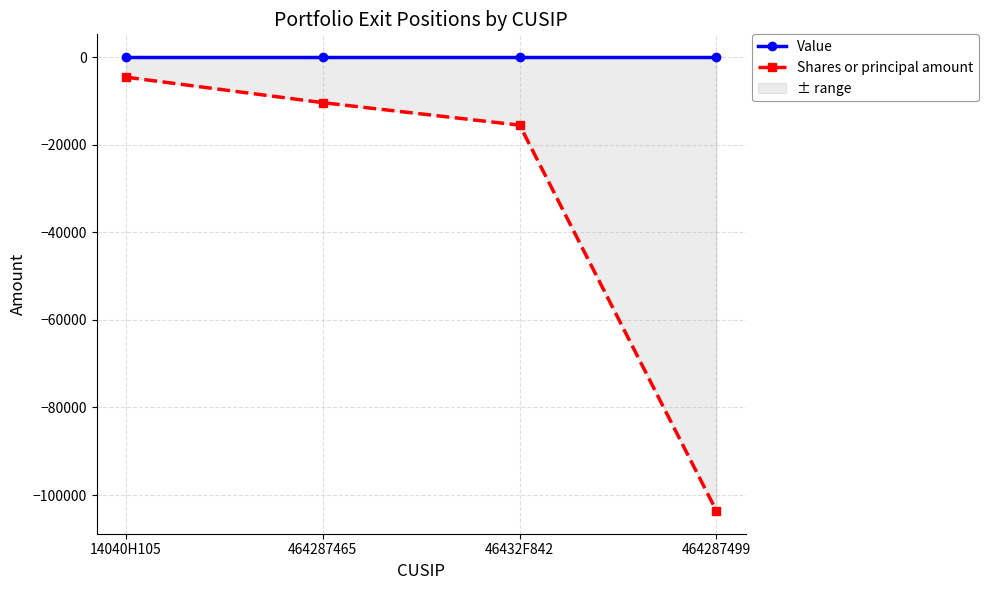

How many values in the Shares or principal amount series are below -10423?

2